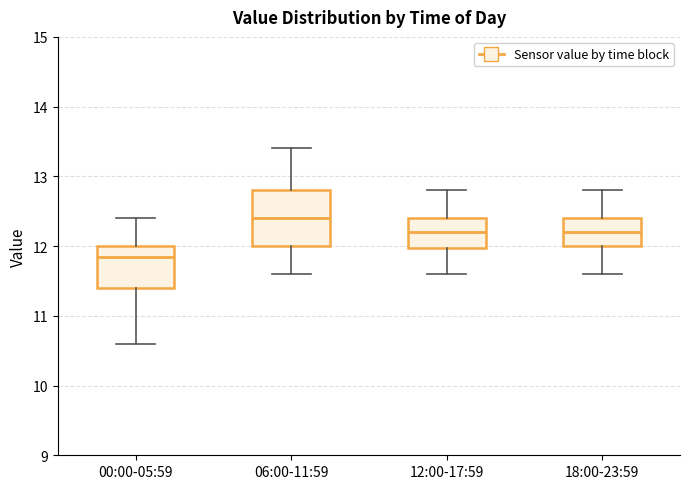

Reading left to right, read every box against the y-axis: the position of its median line, the range the box covers, and the ends of its whiskers. The values are not printed on the chart, so give them approximately, as read against the axis.

00:00-05:59: median 11.9, box 11.4 to 12.0, whiskers 10.6 to 12.4
06:00-11:59: median 12.4, box 12.0 to 12.8, whiskers 11.6 to 13.4
12:00-17:59: median 12.2, box 12.0 to 12.4, whiskers 11.6 to 12.8
18:00-23:59: median 12.2, box 12.0 to 12.4, whiskers 11.6 to 12.8